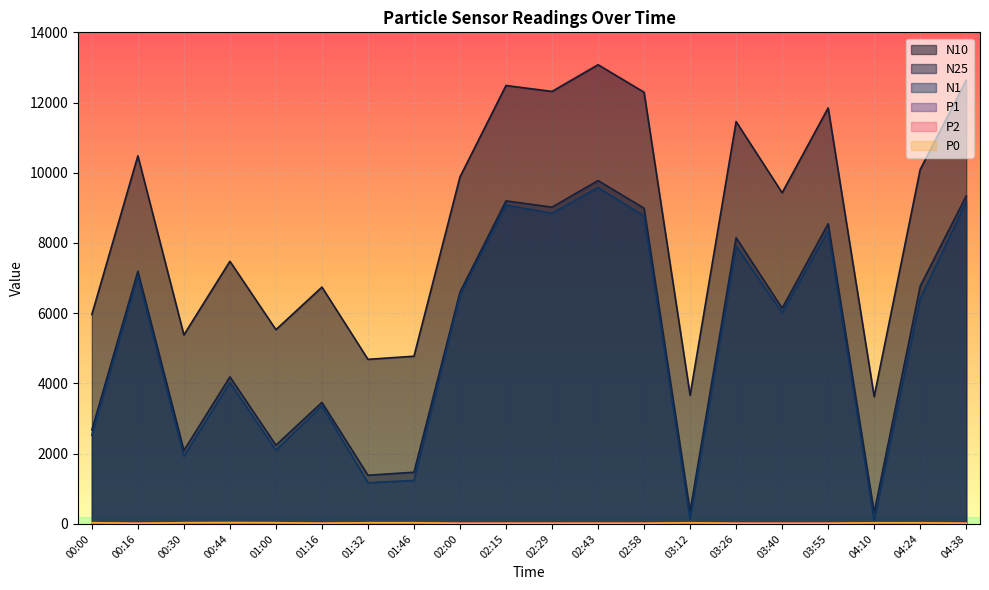

List the series in order of their peak value, highest first.

N10, N25, N1, P1, P2, P0